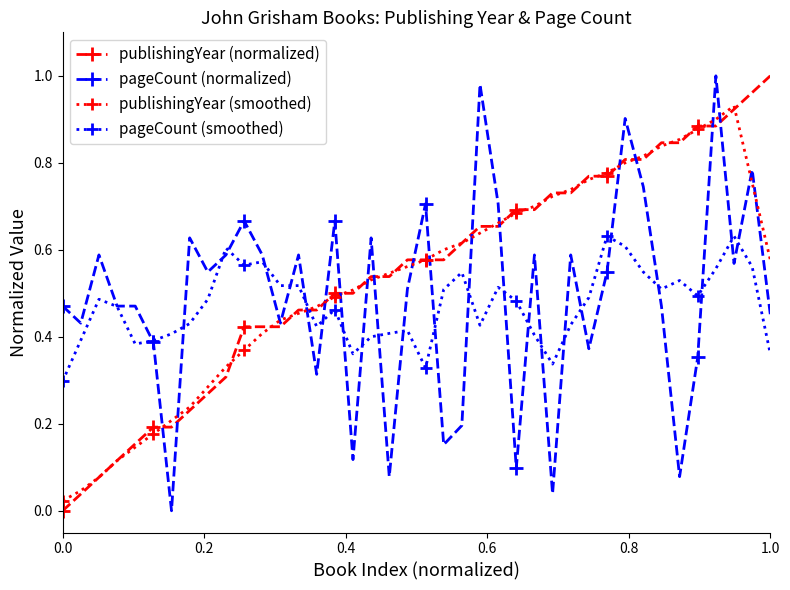

True or false: pageCount (smoothed) and publishingYear (smoothed) cross at least once.

True